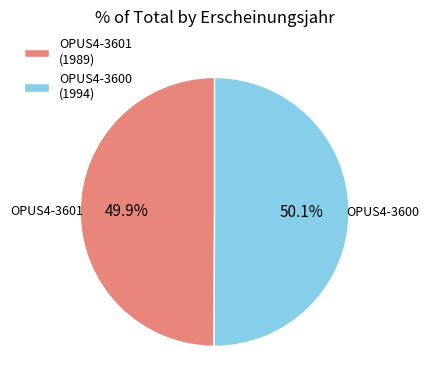

To the nearest percent, what is the combined percentage of OPUS4-3601 and OPUS4-3600?

100%